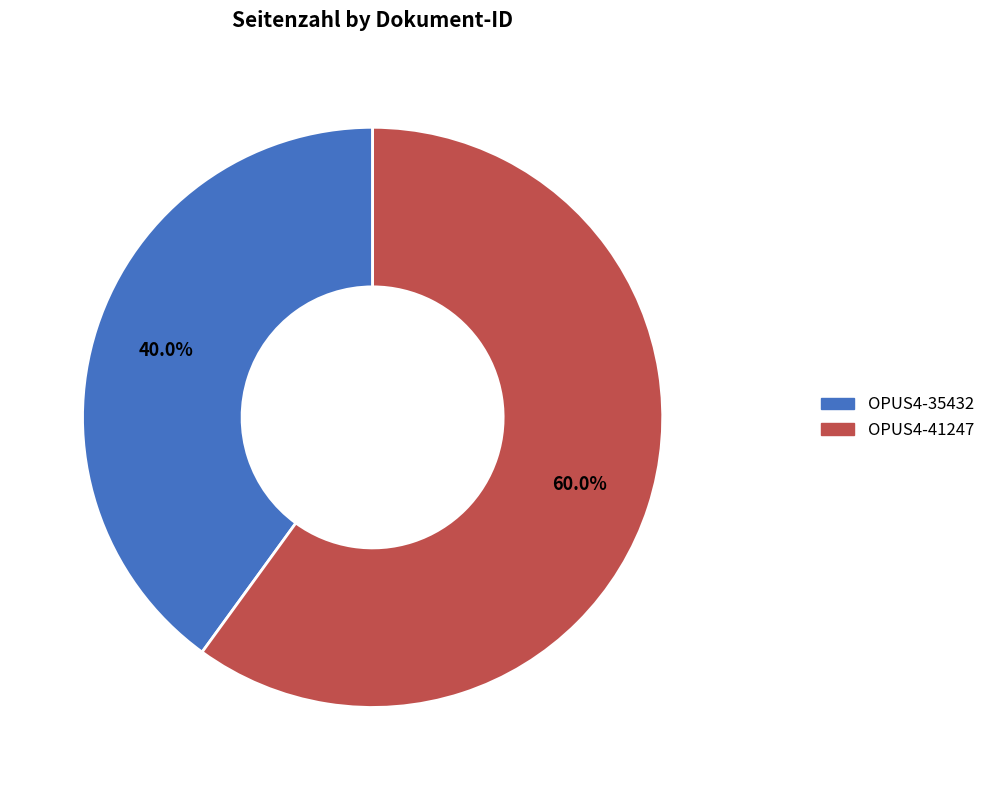

Is there a majority slice in this chart?

Yes